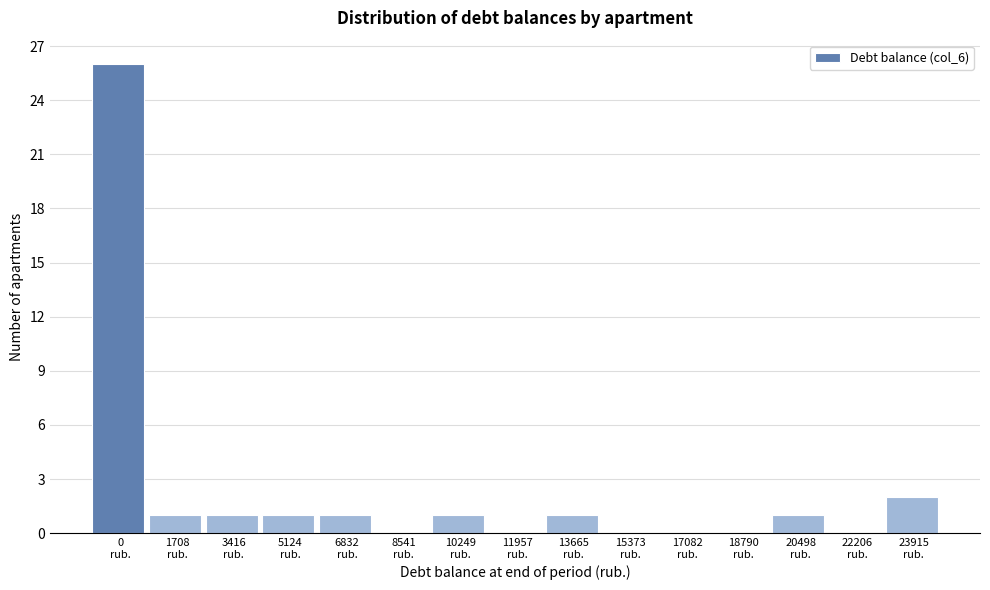

What is the sum of all values?

35